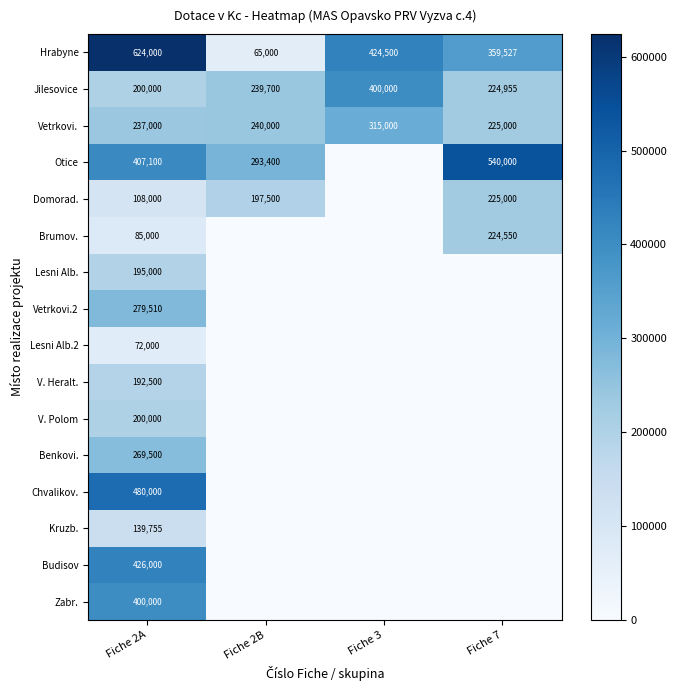

Is it true that Chvalikov. equals 480000 at Fiche 2A?

True